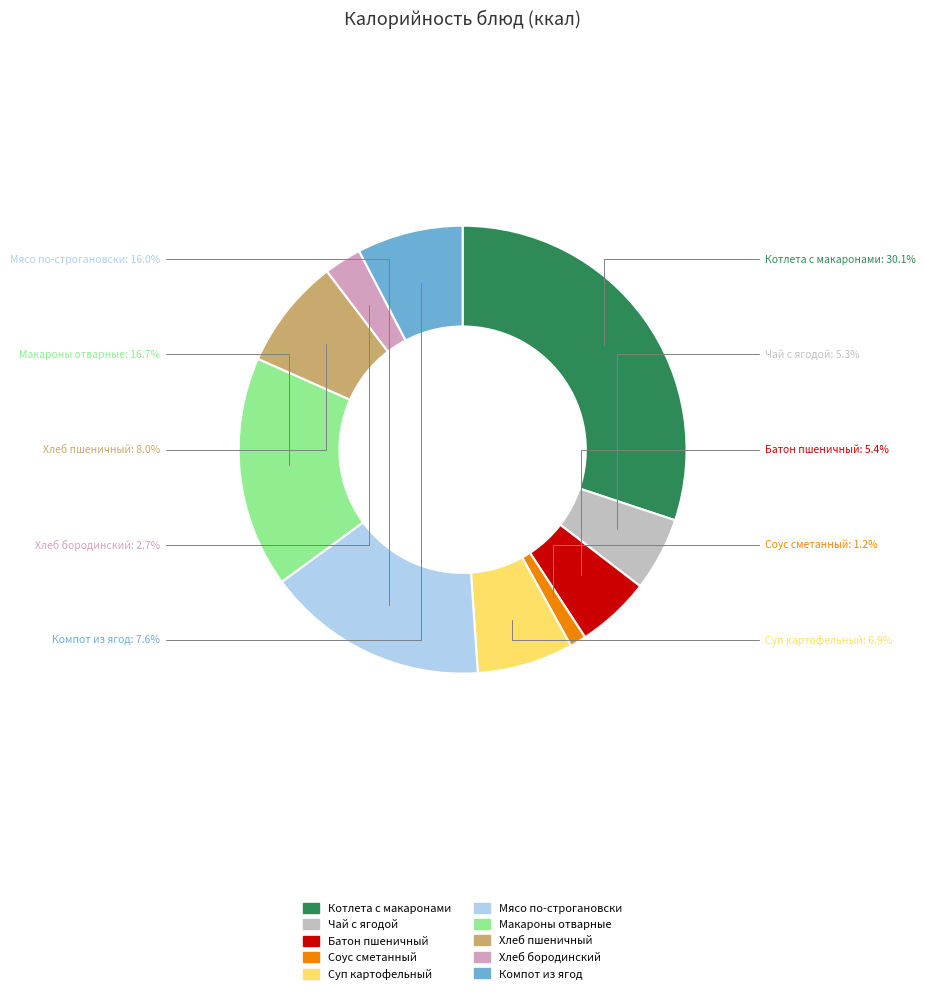

To the nearest percent, what percentage of the pie is Хлеб бородинский?

3%